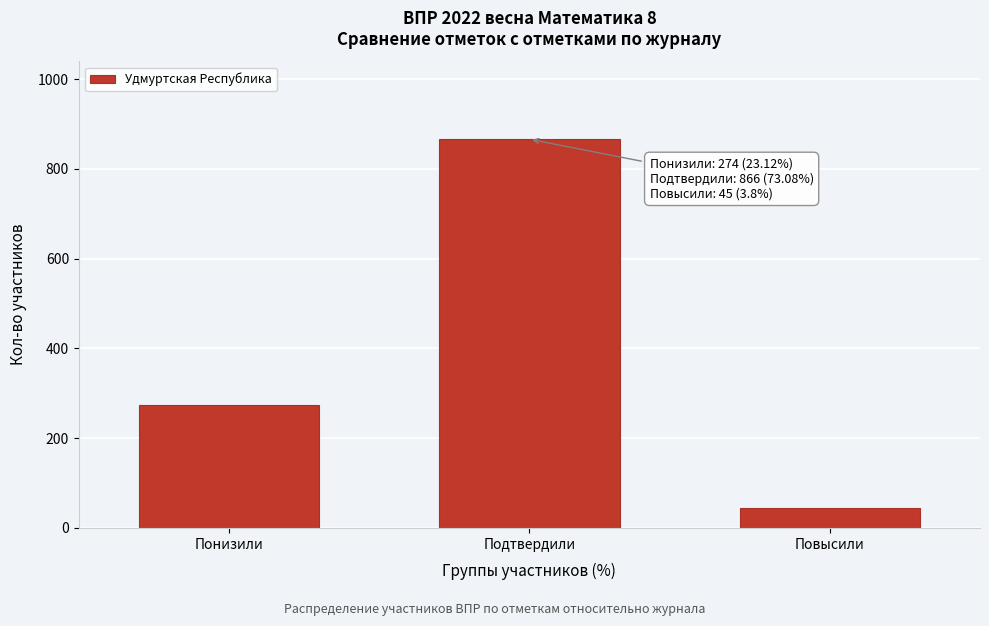

Reading right to left, what are all the values shown in this chart?

Повысили=45	Подтвердили=866	Понизили=274